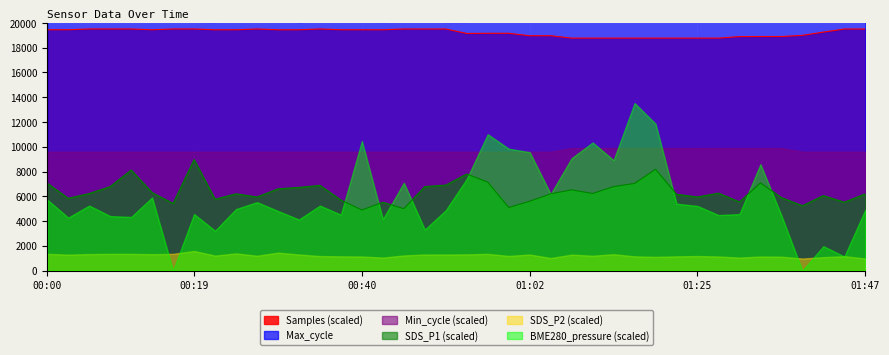

Where is the first local maximum for Max_cycle?

00:08